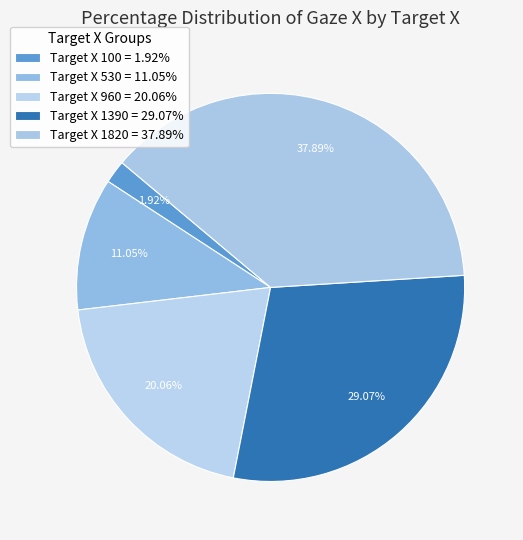

Is there a majority slice in this chart?

No